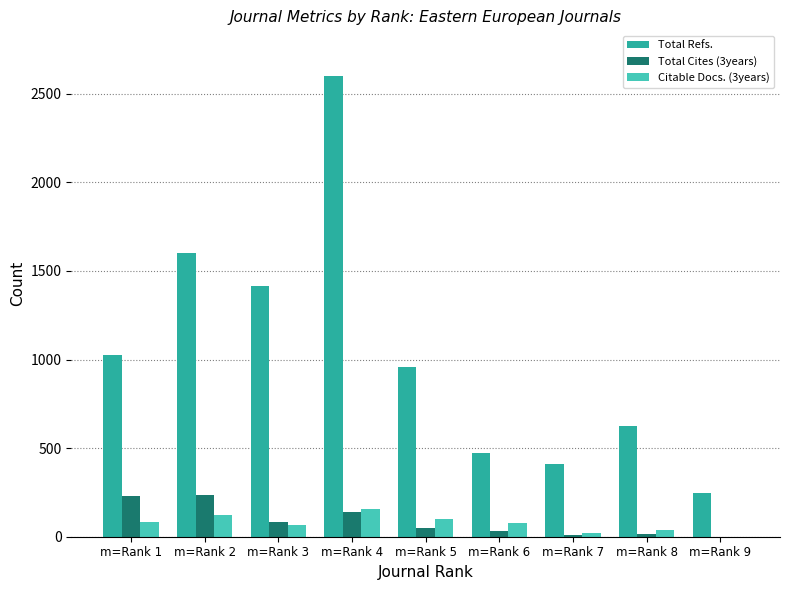

Which series has the largest total across all categories?

Total Refs.